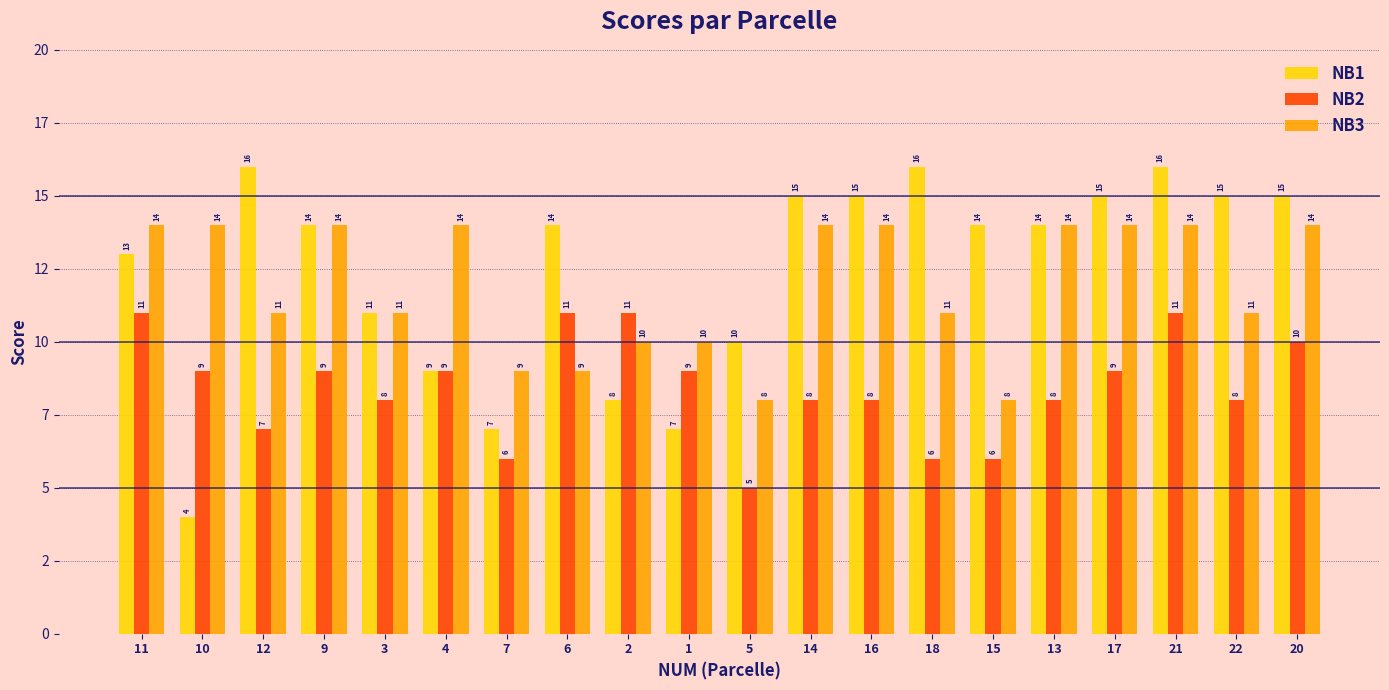

What are all the series names shown in the legend?

NB1, NB2, NB3